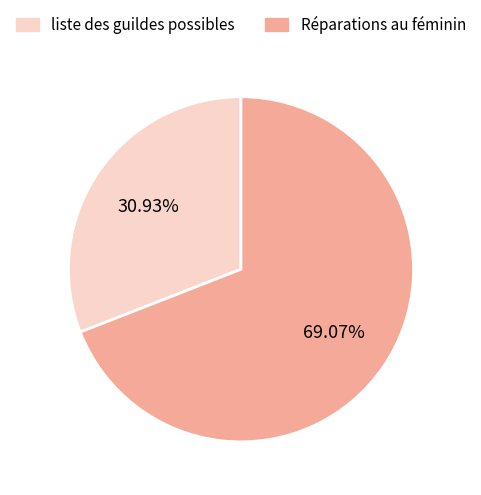

Is it true that liste des guildes possibles is 31% of the pie?

True